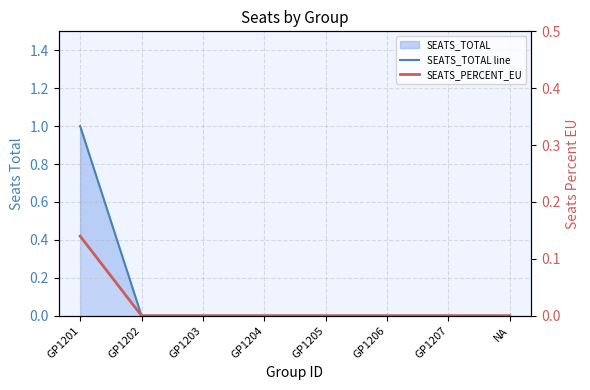

Rank the series by their maximum value, from lowest to highest.

SEATS_PERCENT_EU, SEATS_TOTAL line